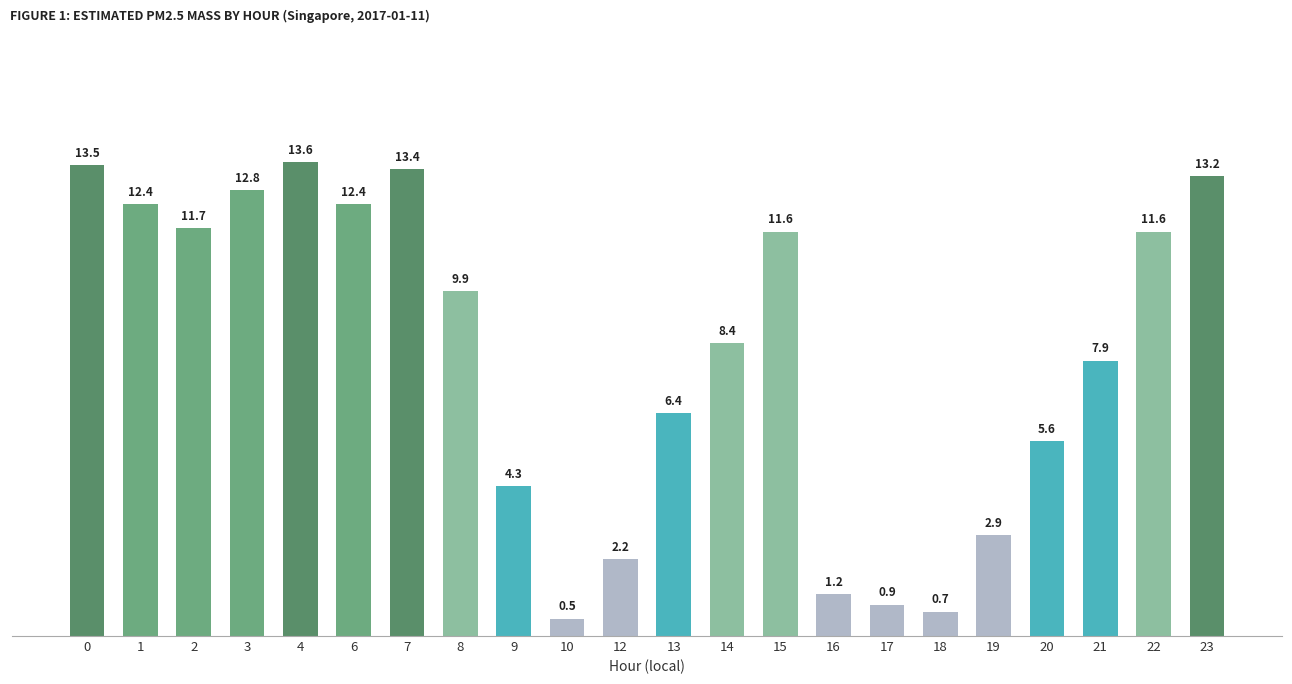

What is the value of the 9th bar from the left?

4.3